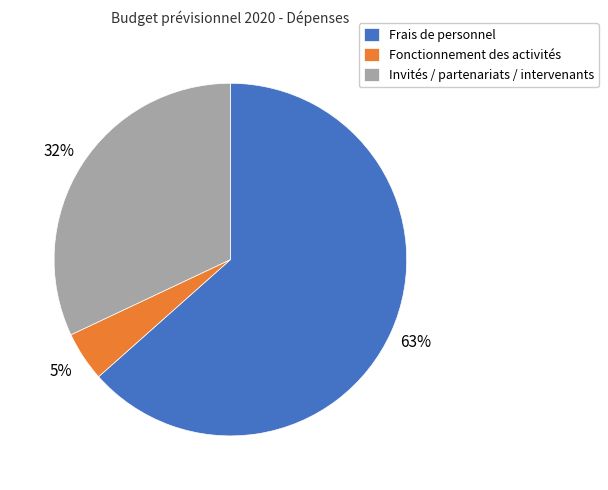

To the nearest percent, what is the combined percentage of Fonctionnement des activités and Frais de personnel?

68%